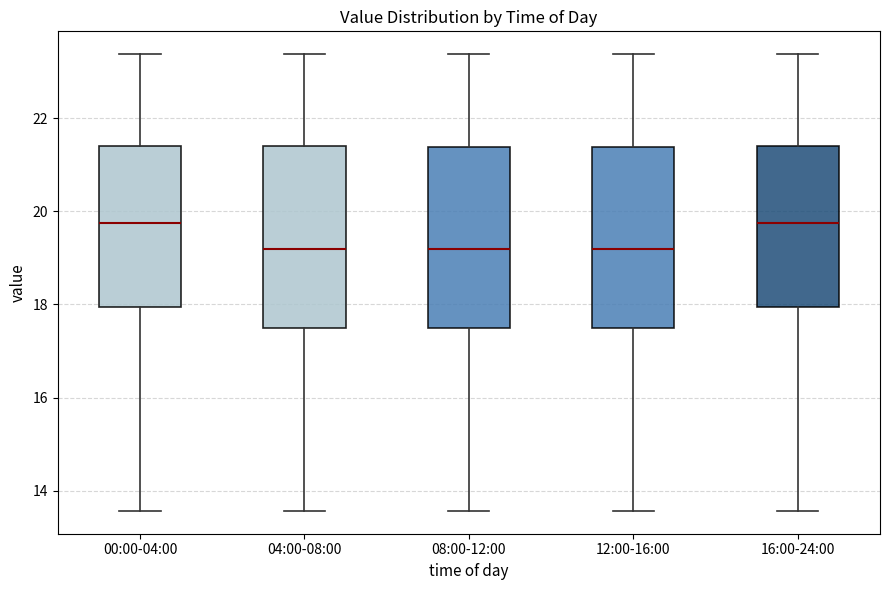

Reading left to right, transcribe this box plot: for each box, give where its median line is, the range the box spans, and where its two whiskers end, as read against the y-axis. The values are not printed on the chart, so give them approximately, as read against the axis.

00:00-04:00: median 19.8, box 18.0 to 21.4, whiskers 13.6 to 23.4
04:00-08:00: median 19.2, box 17.6 to 21.4, whiskers 13.6 to 23.4
08:00-12:00: median 19.2, box 17.6 to 21.4, whiskers 13.6 to 23.4
12:00-16:00: median 19.2, box 17.6 to 21.4, whiskers 13.6 to 23.4
16:00-24:00: median 19.8, box 18.0 to 21.4, whiskers 13.6 to 23.4